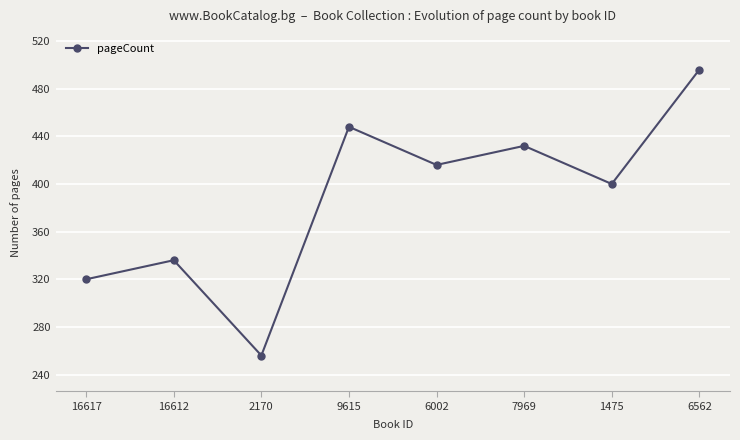

Reading left to right, list all the values displayed in this chart.

320	336	256	448	416	432	400	496